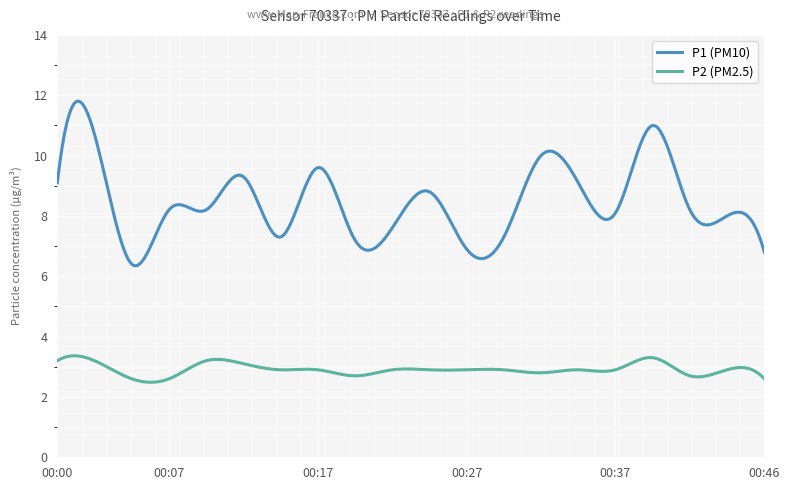

List the series in order of their overall mean, highest first.

P1 (PM10), P2 (PM2.5)